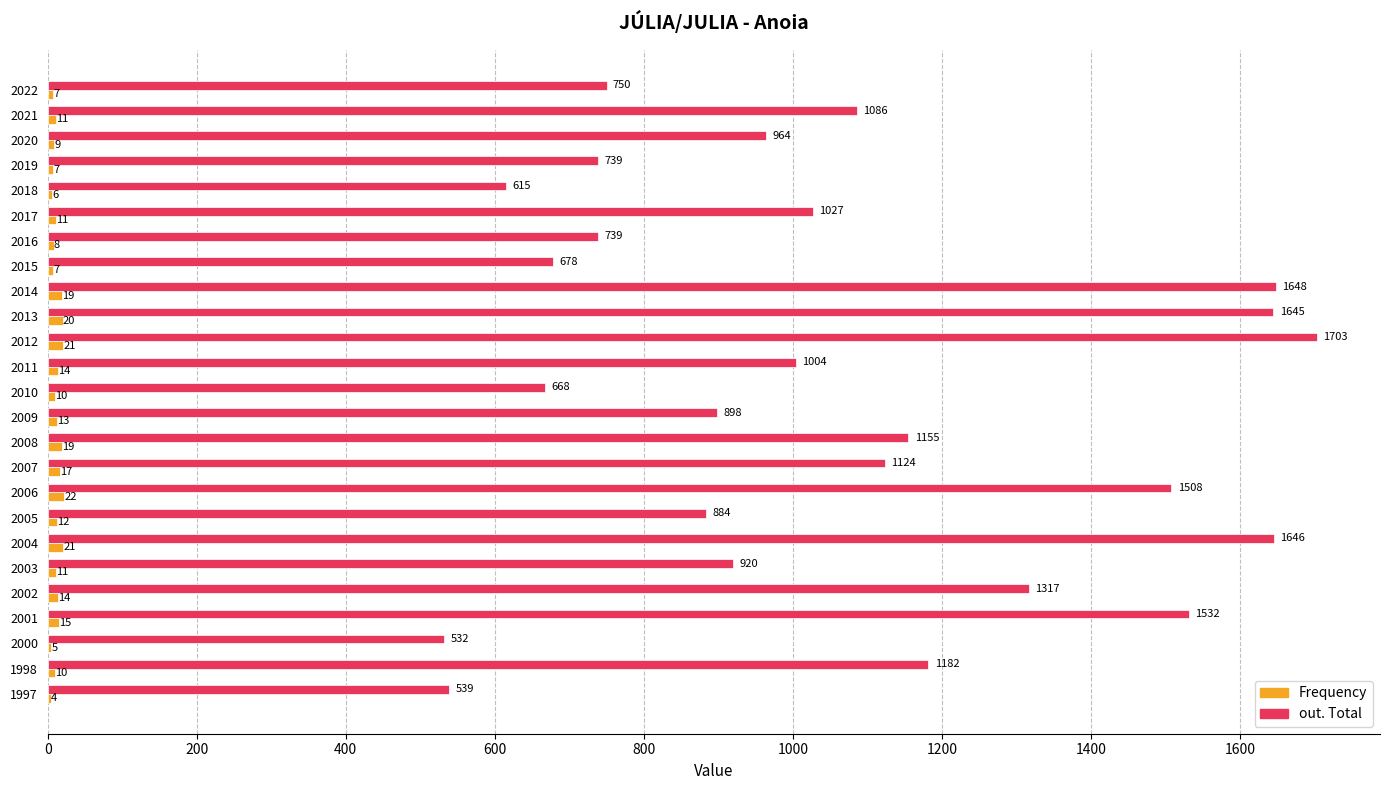

The value of out. Total at 2011 is 1004. True or false?

True